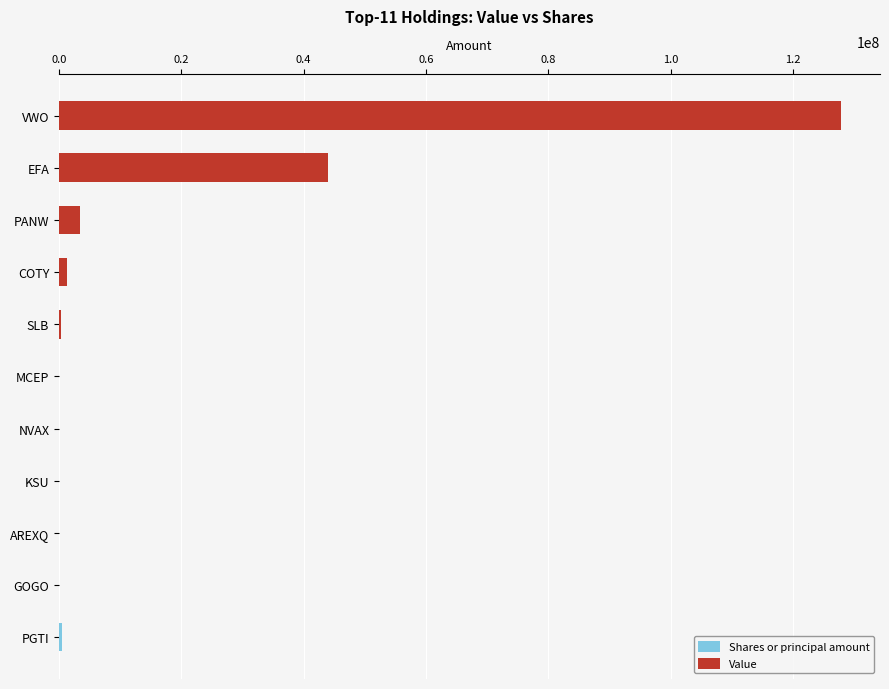

Rank the series by their maximum value, from lowest to highest.

Shares or principal amount, Value